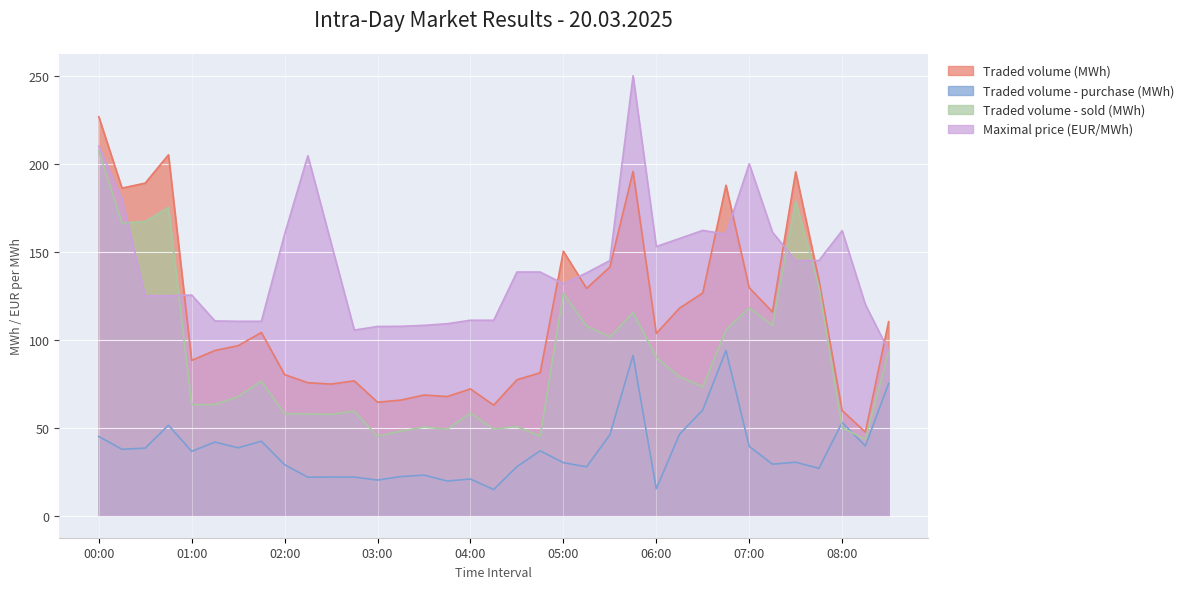

How many lines are shown in the chart?

4